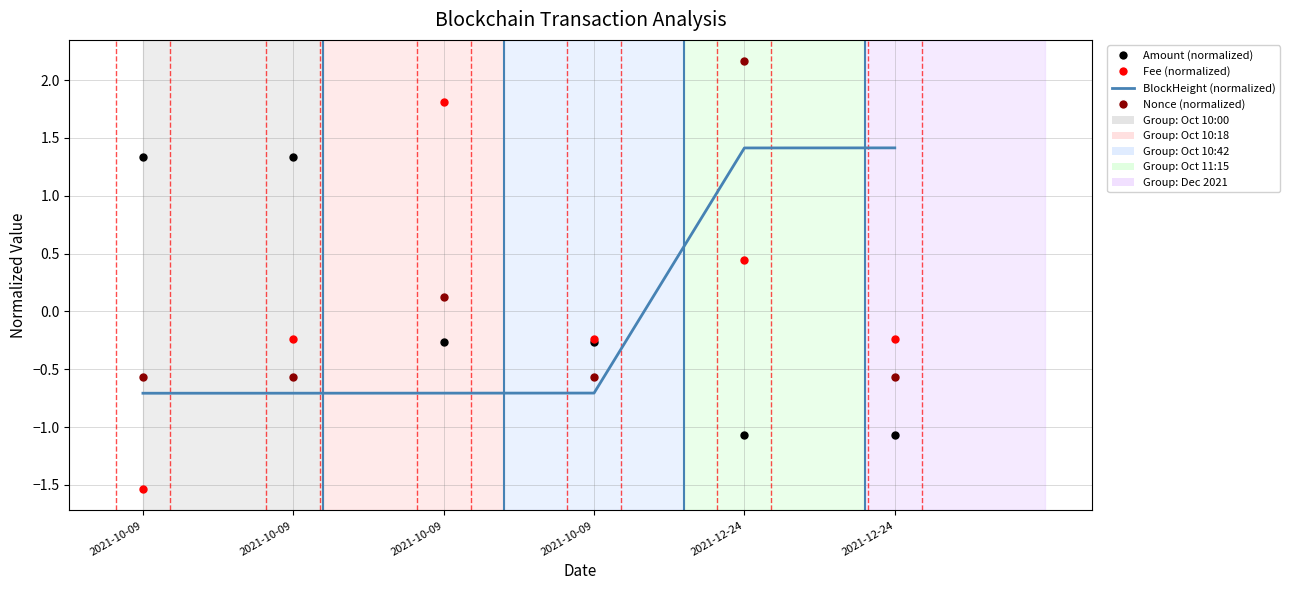

True or false: Amount (normalized) has more than 0 points higher than both neighbors.

False